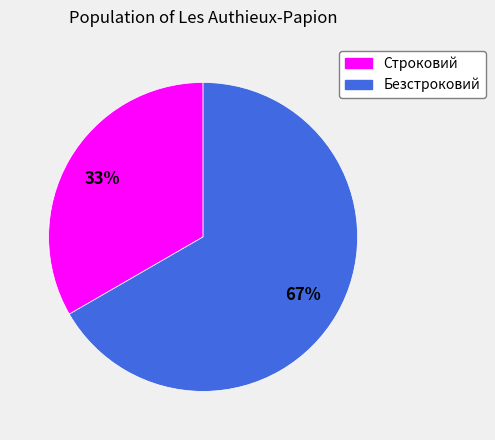

What percentage is the Безстроковий slice, to the nearest percent?

67%